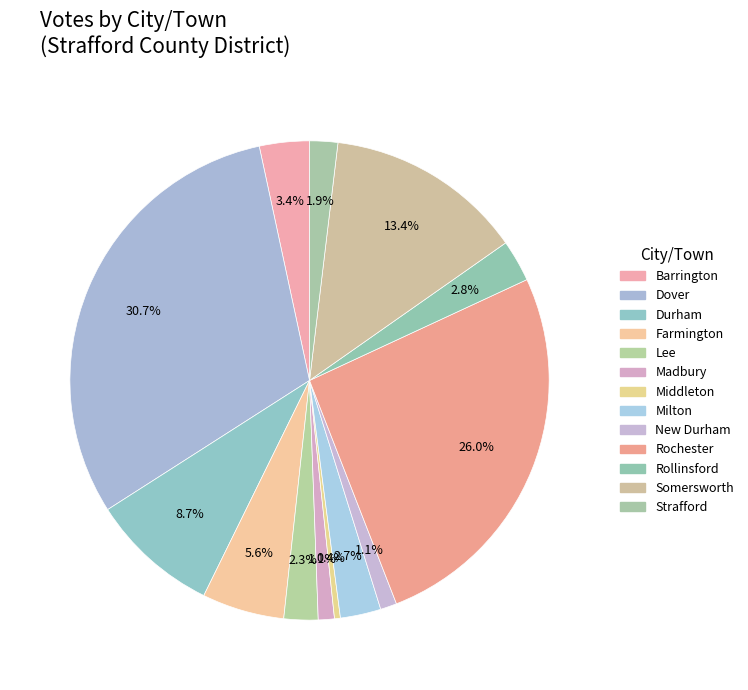

Approximately how many times larger is the value at Dover compared to New Durham?

27.7